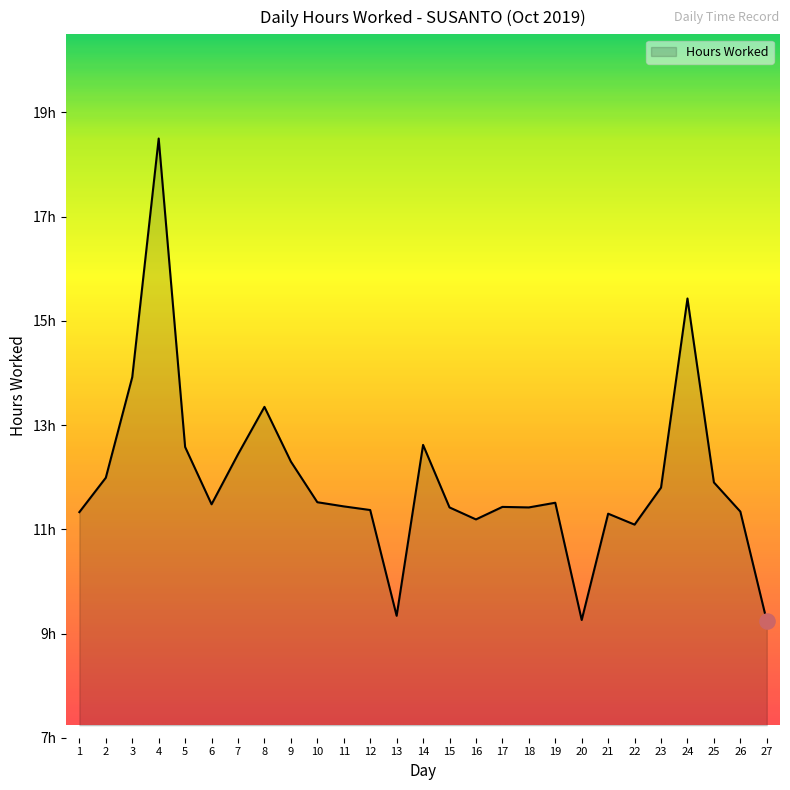

What is the change in value from 15 to 24?

+4.0